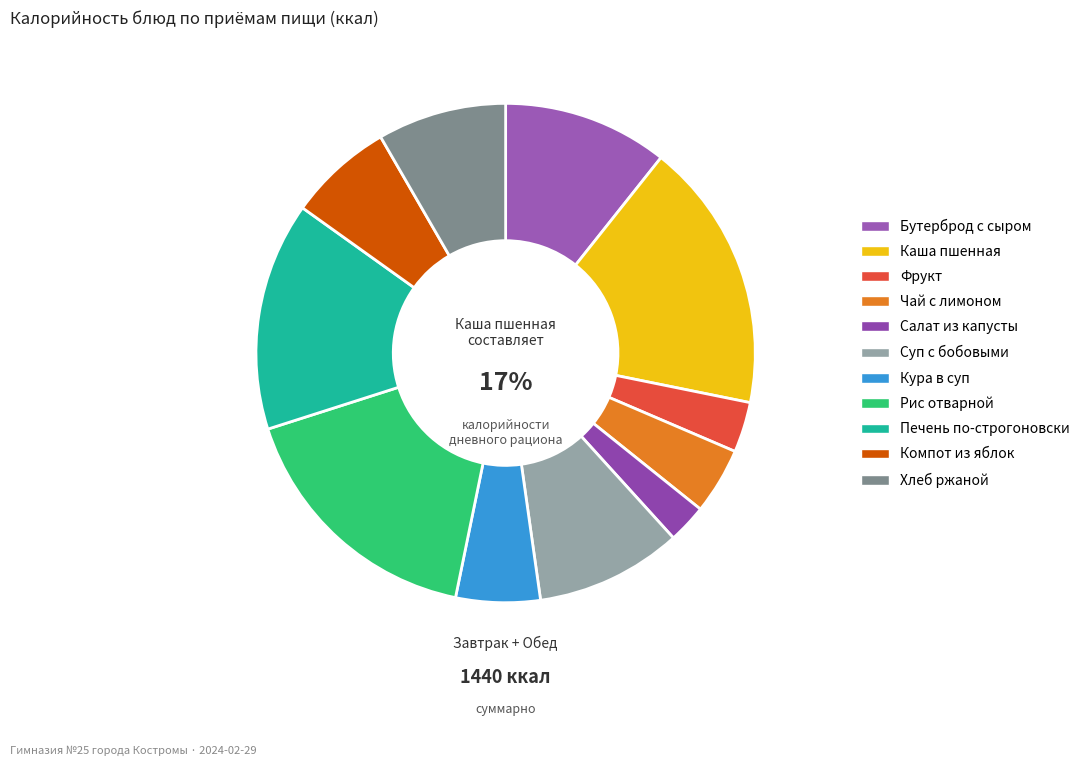

What is the ratio of the value at Кура в суп to the value at Суп с бобовыми?

0.6